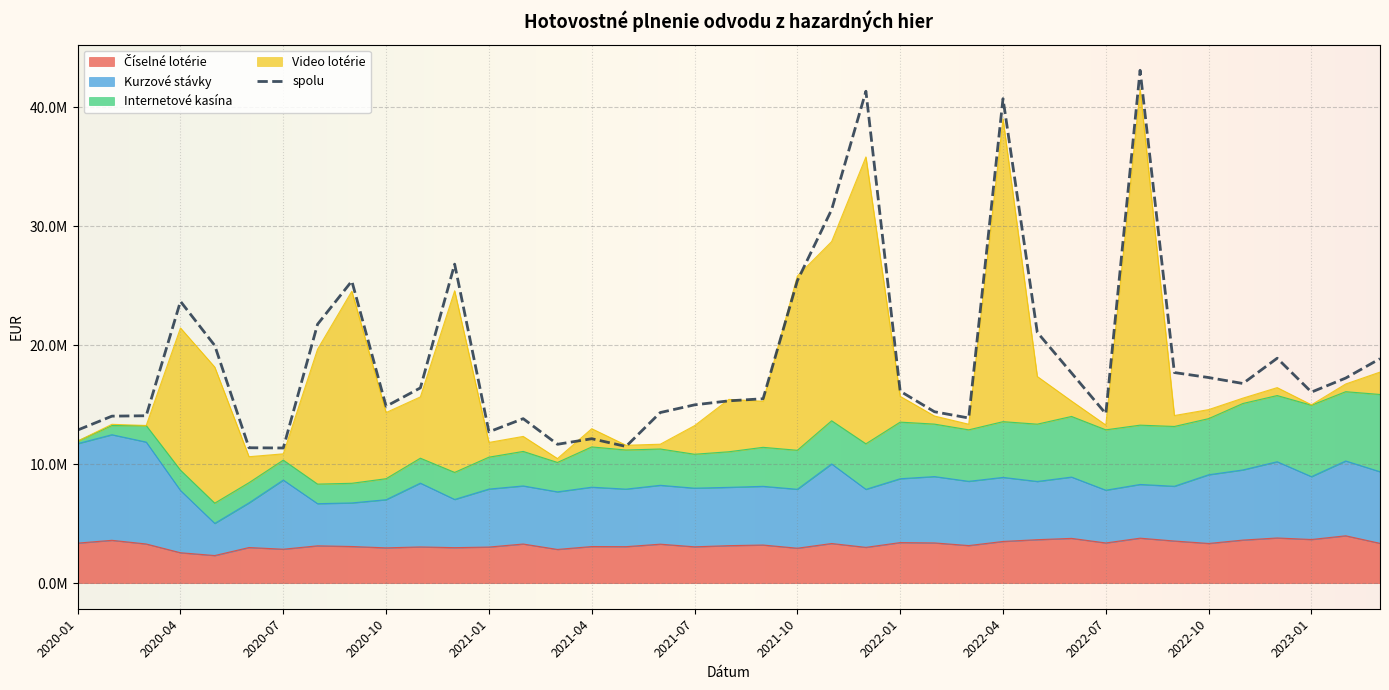

True or false: Kurzové stávky and Číselné lotérie cross at least once.

False